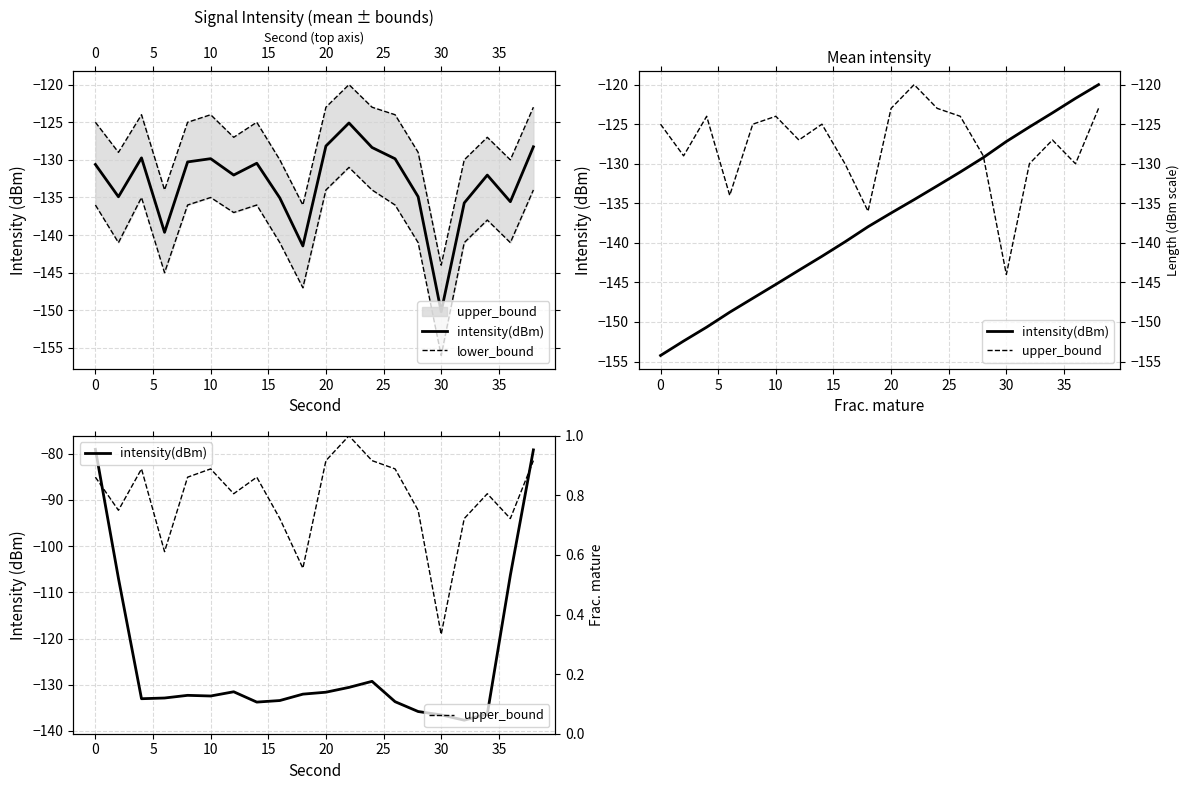

What is the sum of the upper_bound values at 15 and 5?

1.8